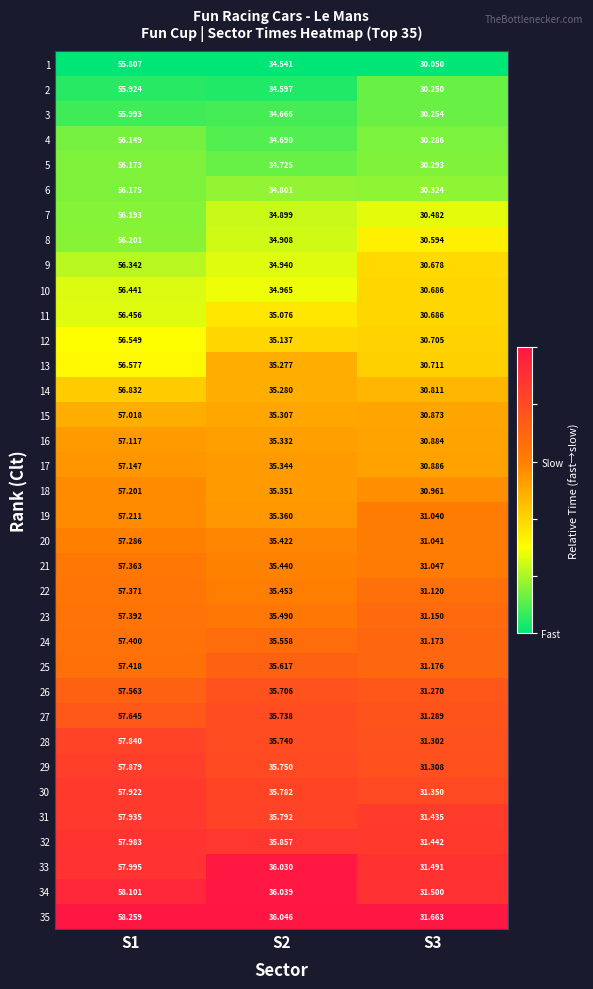

Is the value of 25 at S1 greater than the value of 20 at S3?

Yes